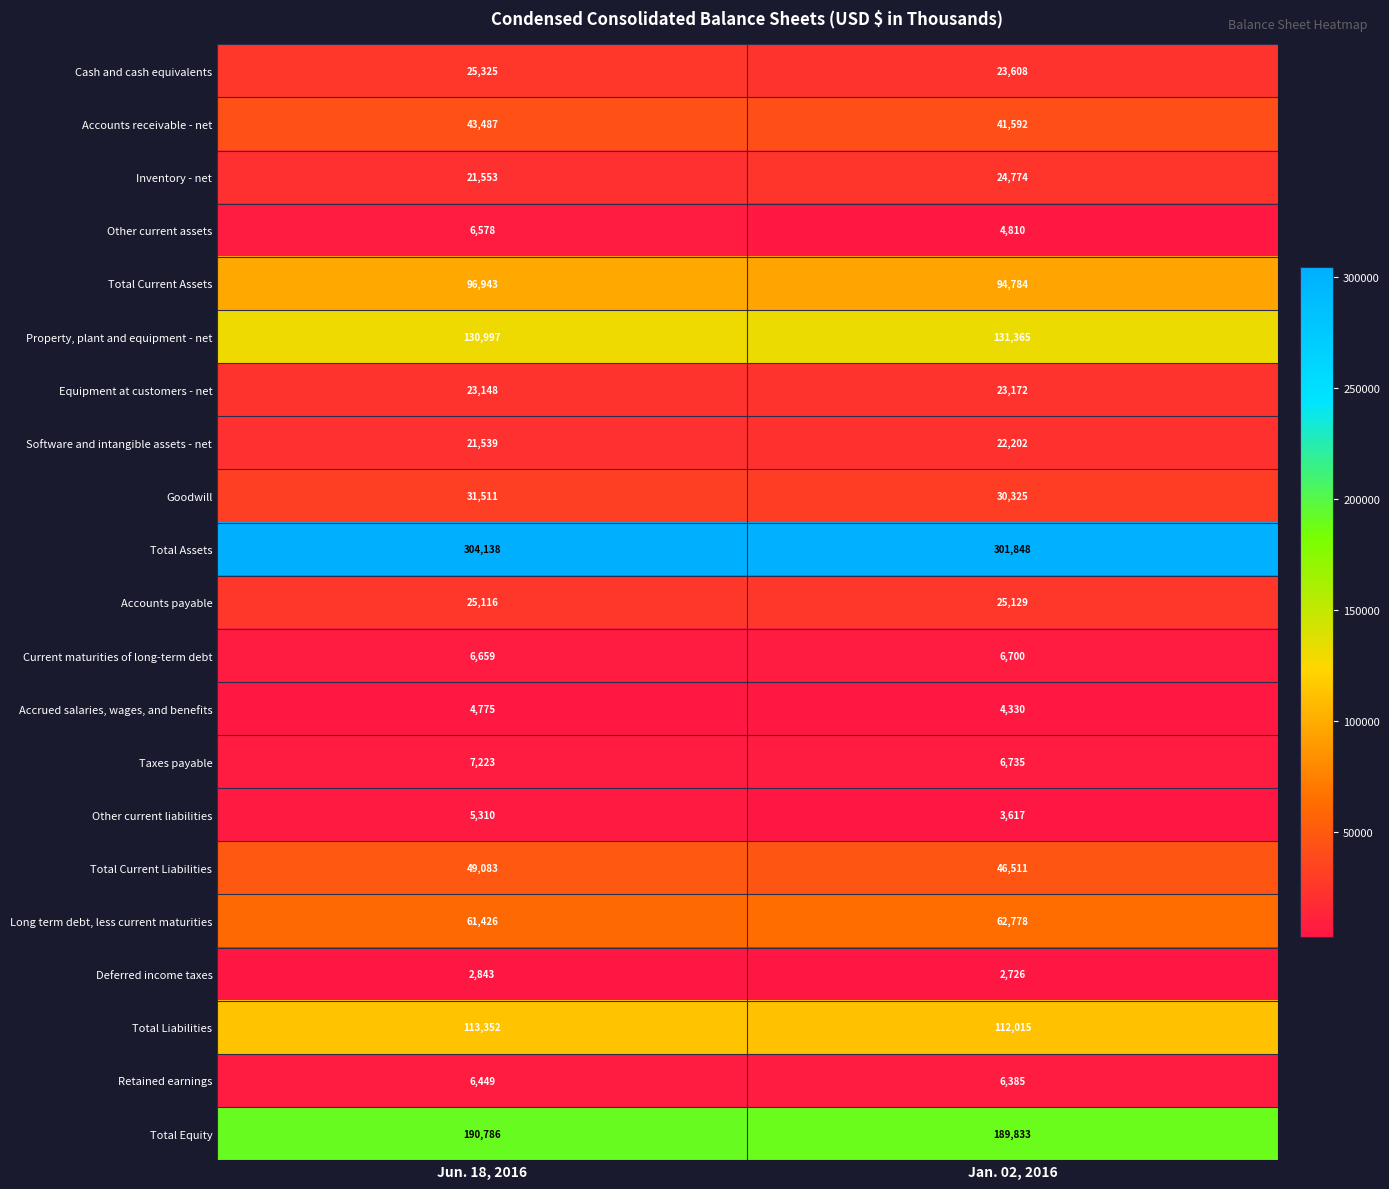

What is the difference between the Total Current Assets values at Jun. 18, 2016 and Jan. 02, 2016?

2159